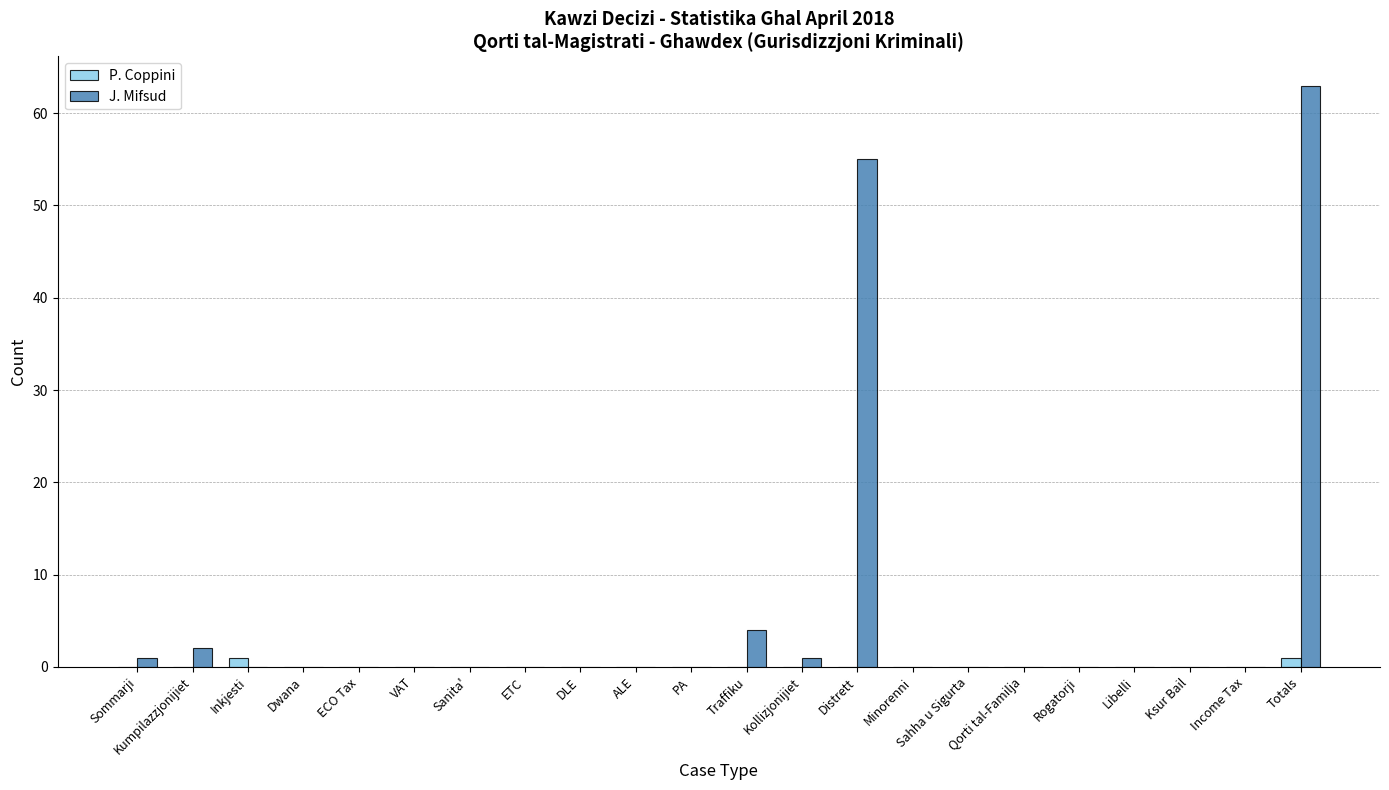

What are all the series names shown in the legend?

P. Coppini, J. Mifsud